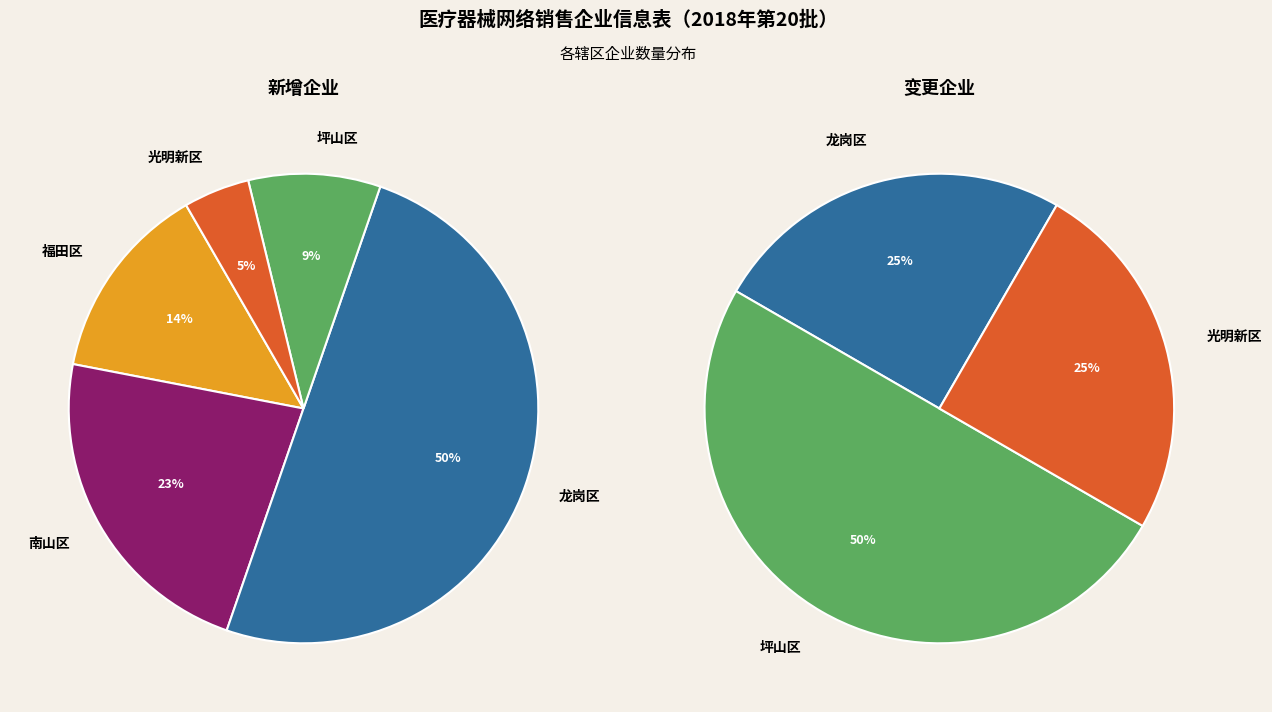

True or false: 坪山区 accounts for 1% of the total.

False